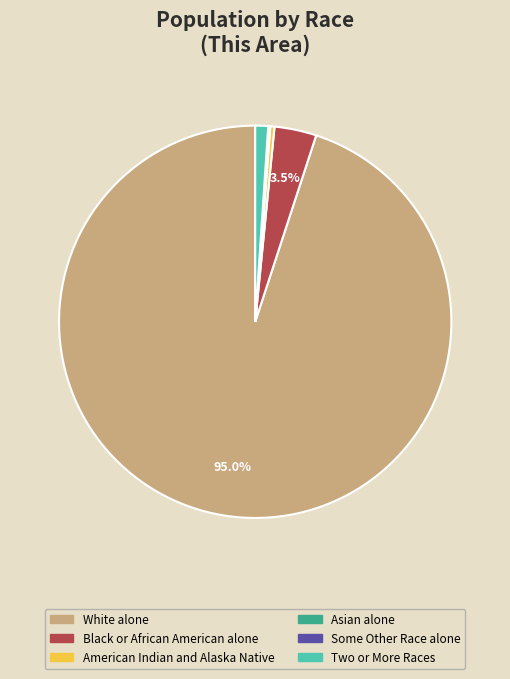

The White alone slice represents 95% of the pie. True or false?

True